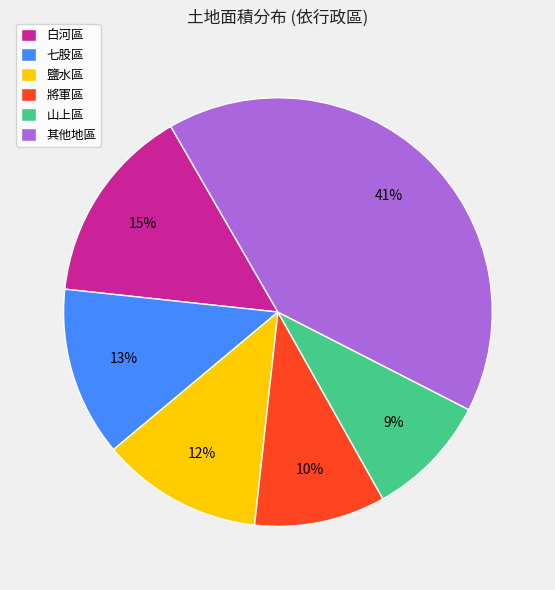

True or false: 白河區 accounts for 29% of the total.

False